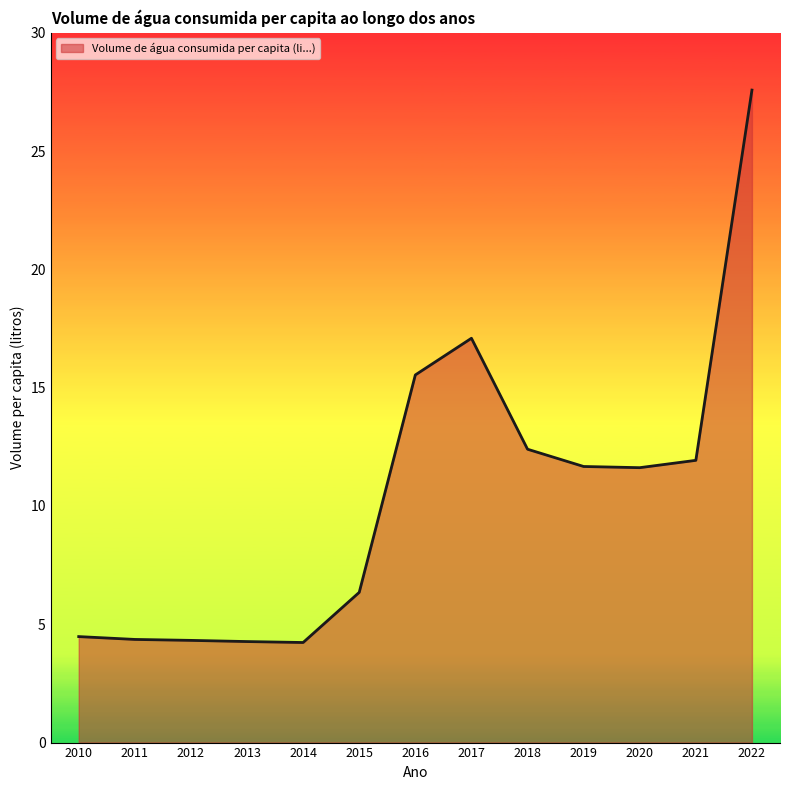

Which label corresponds to the largest value in the chart?

2022